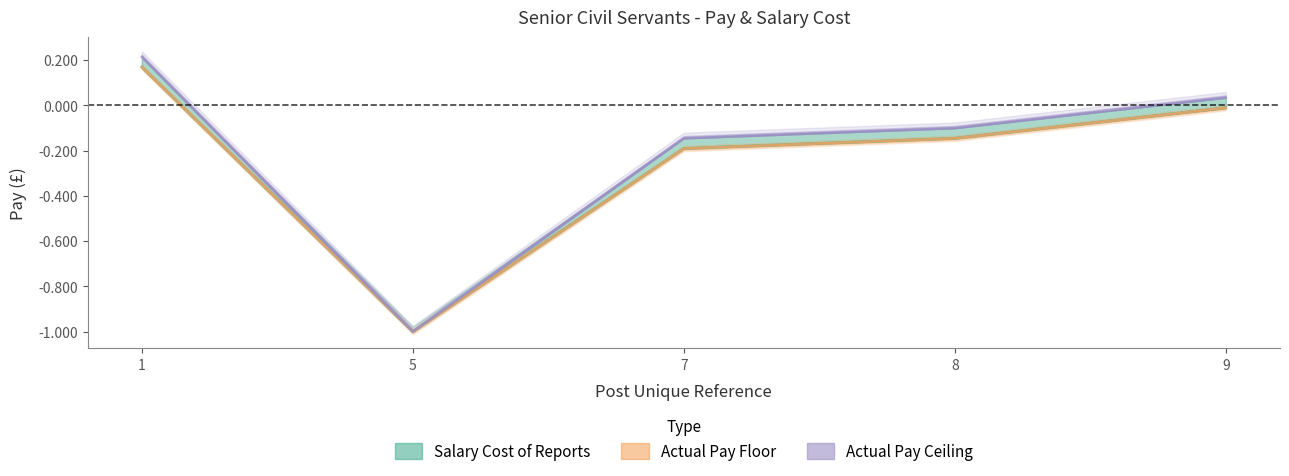

What is the difference between the maximum and second lowest values in the Actual Pay Ceiling series?

0.4